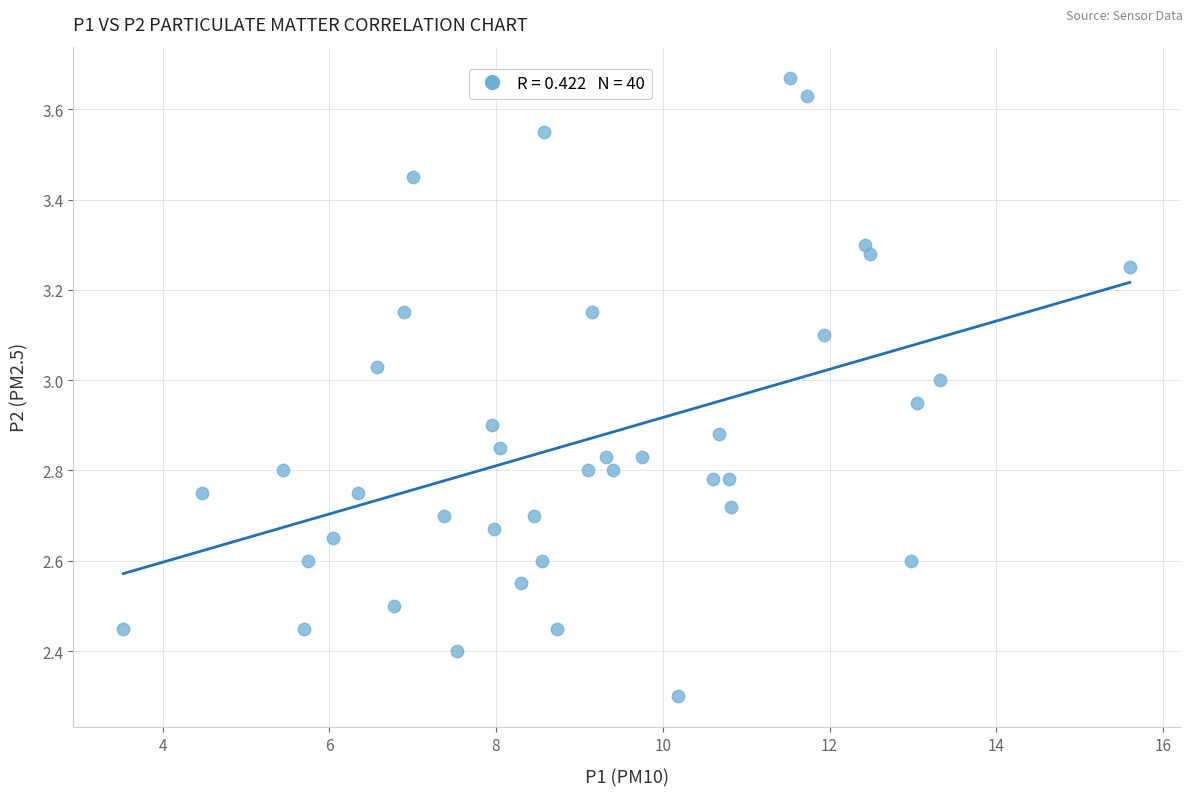

What is the range of X values (max minus min)?

12.1